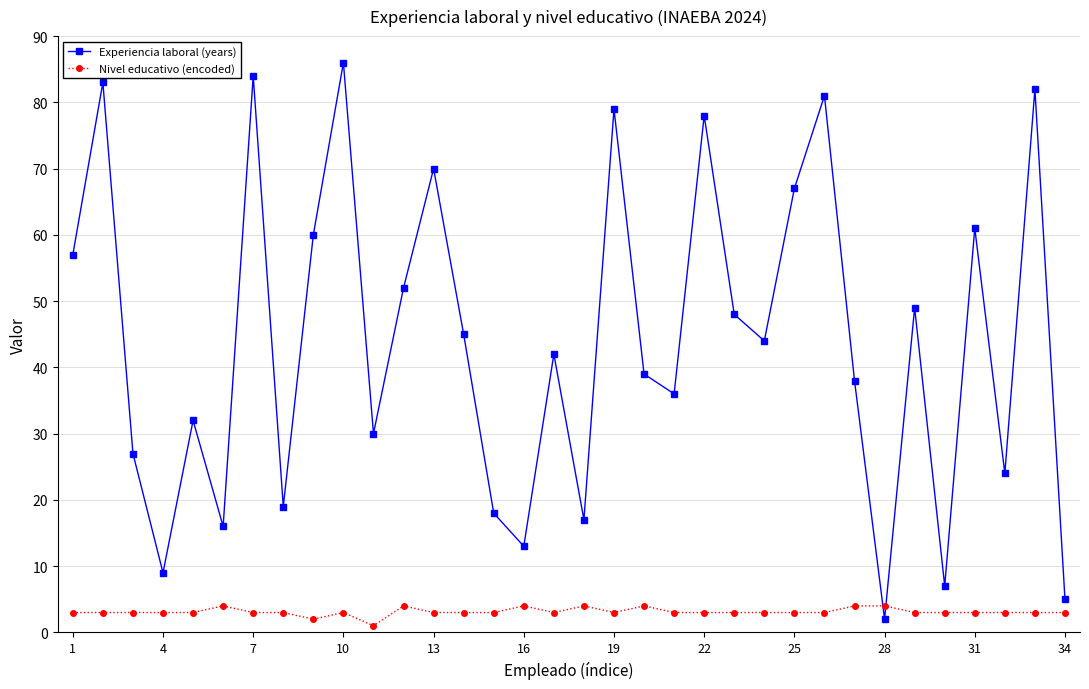

Does the chart display data point markers on the line(s)?

Yes